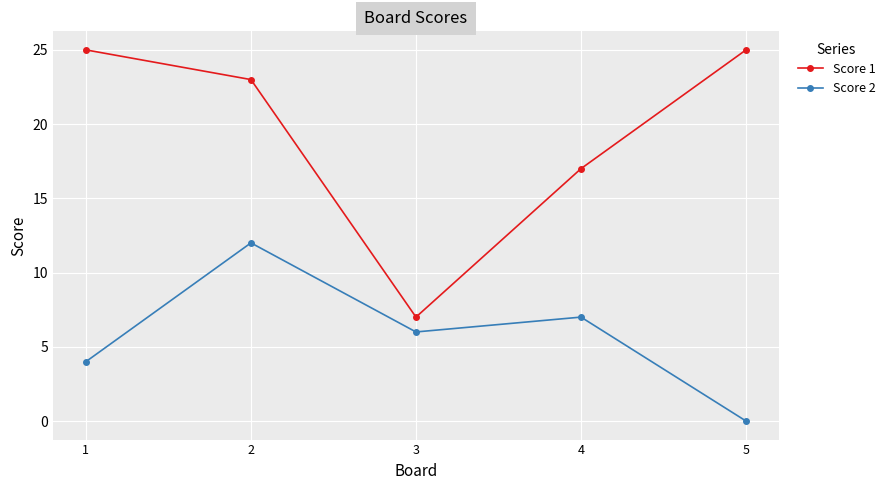

Reading left to right, extract all data points from this chart.

Score 1: 25	23	7	17	25
Score 2: 4	12	6	7	0